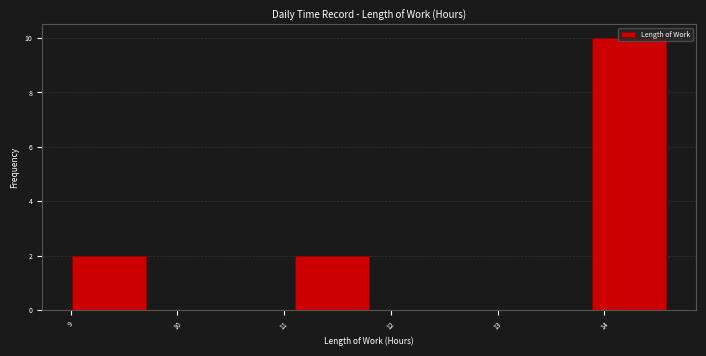

Over which range of the x-axis is the bar tallest?

13.9 to 14.6